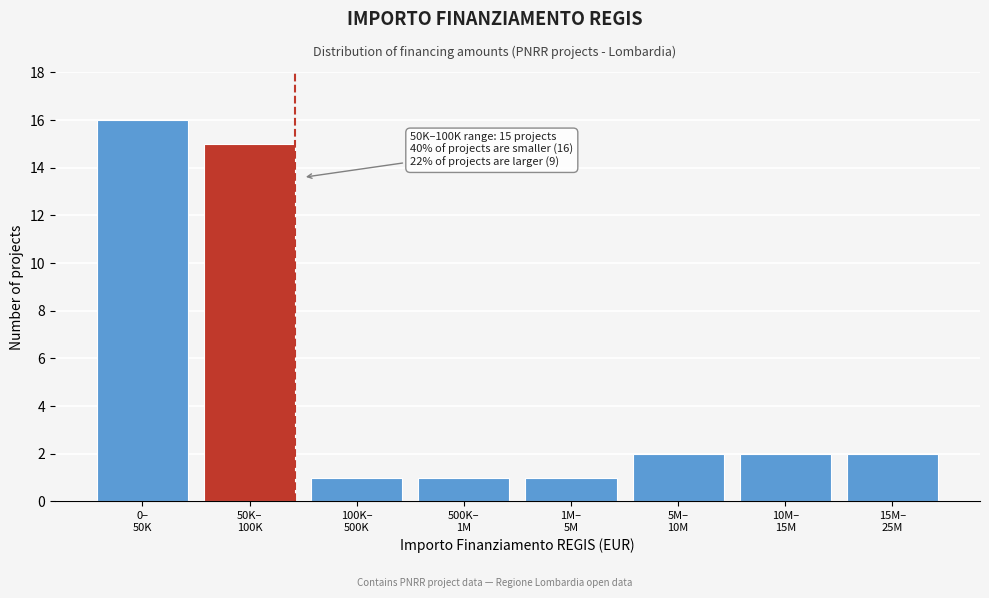

Reading left to right, what are all the values shown in this chart?

16	15	1	1	1	2	2	2